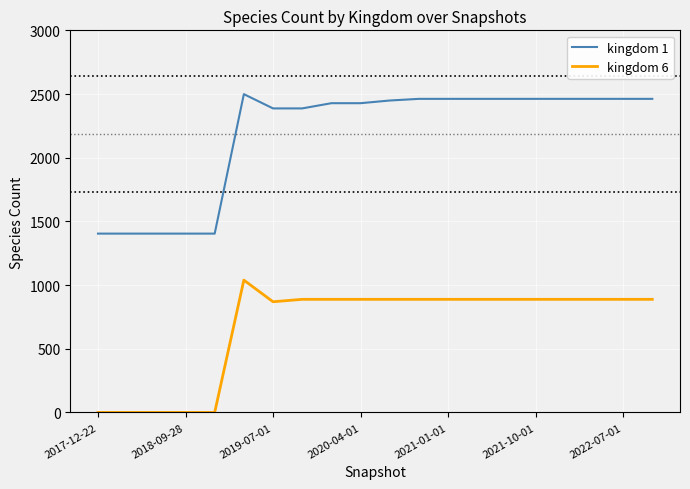

True or false: kingdom 1 and kingdom 6 intersect in this chart.

False